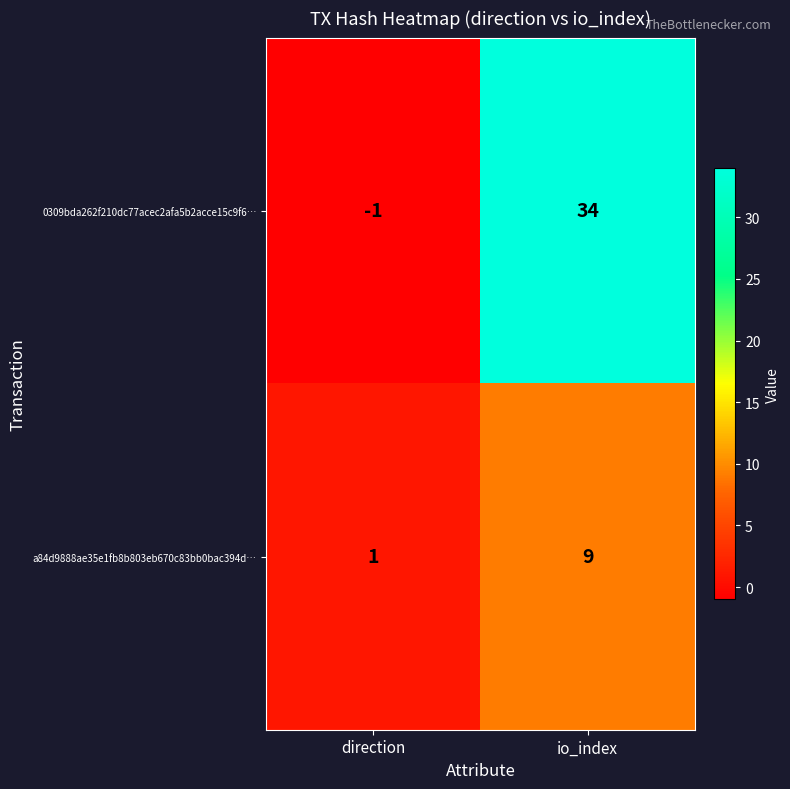

Which series has the largest range (max minus min)?

0309bda262f210dc77acec2afa5b2acce15c9f6…